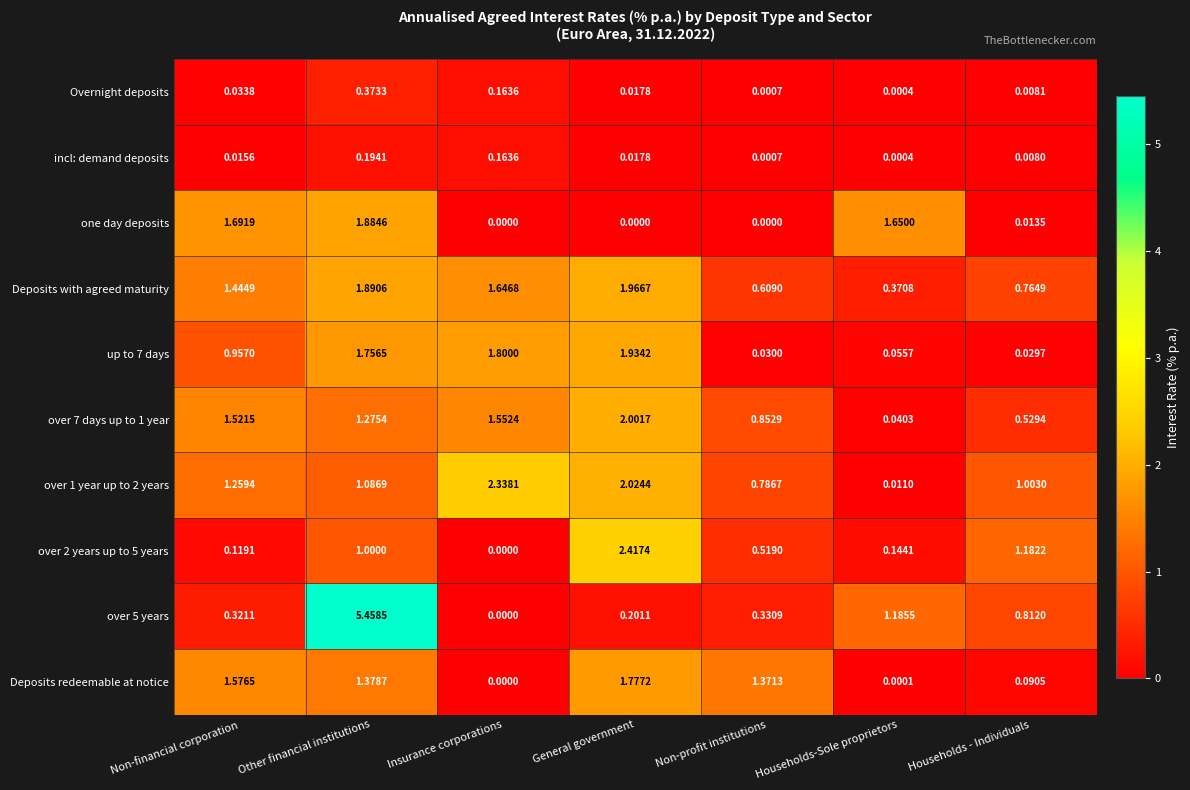

Rank the series at Other financial institutions from lowest to highest value.

incl: demand deposits, Overnight deposits, over 2 years up to 5 years, over 1 year up to 2 years, over 7 days up to 1 year, Deposits redeemable at notice, up to 7 days, one day deposits, Deposits with agreed maturity, over 5 years